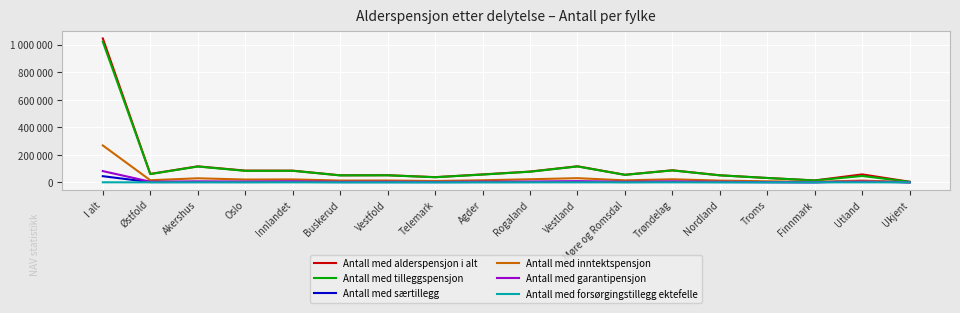

Where does the Antall med alderspensjon i alt series first go above 57912?

I alt